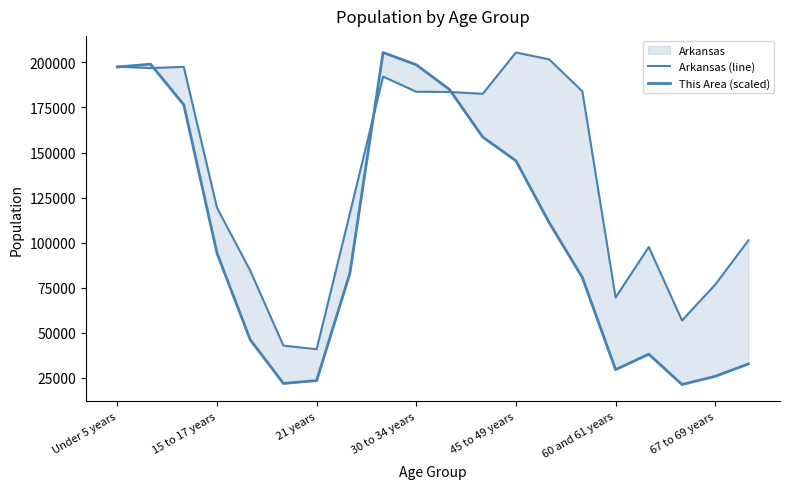

How many lines are shown in the chart?

2